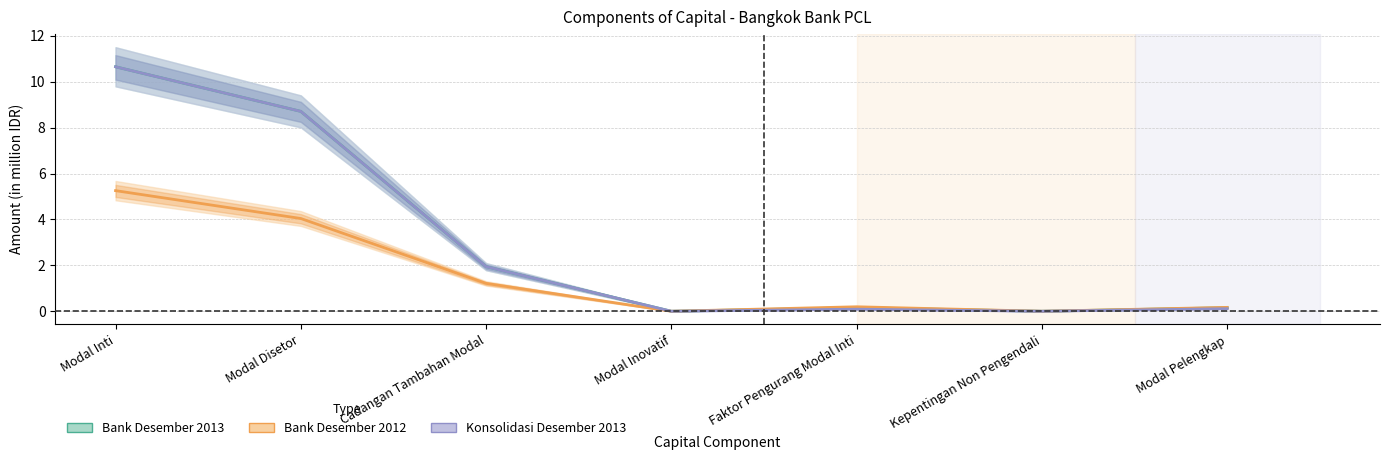

Where is the first local maximum for Bank Desember 2013?

Faktor Pengurang Modal Inti